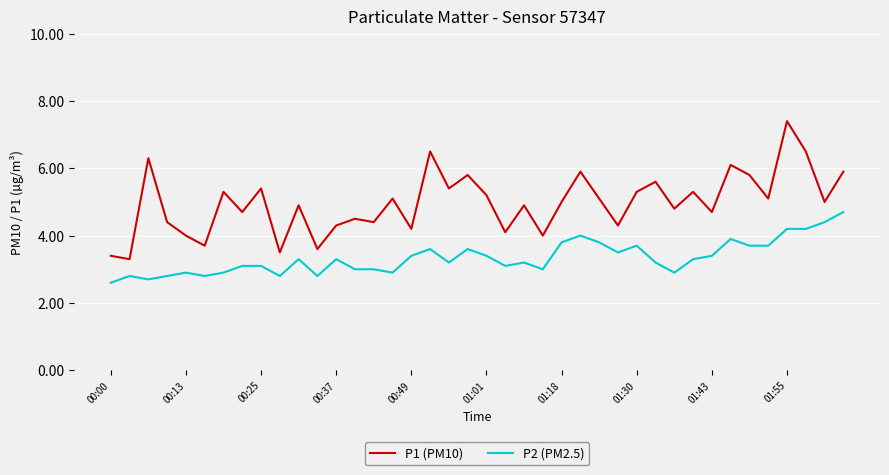

True or false: P1 (PM10) and P2 (PM2.5) intersect in this chart.

False